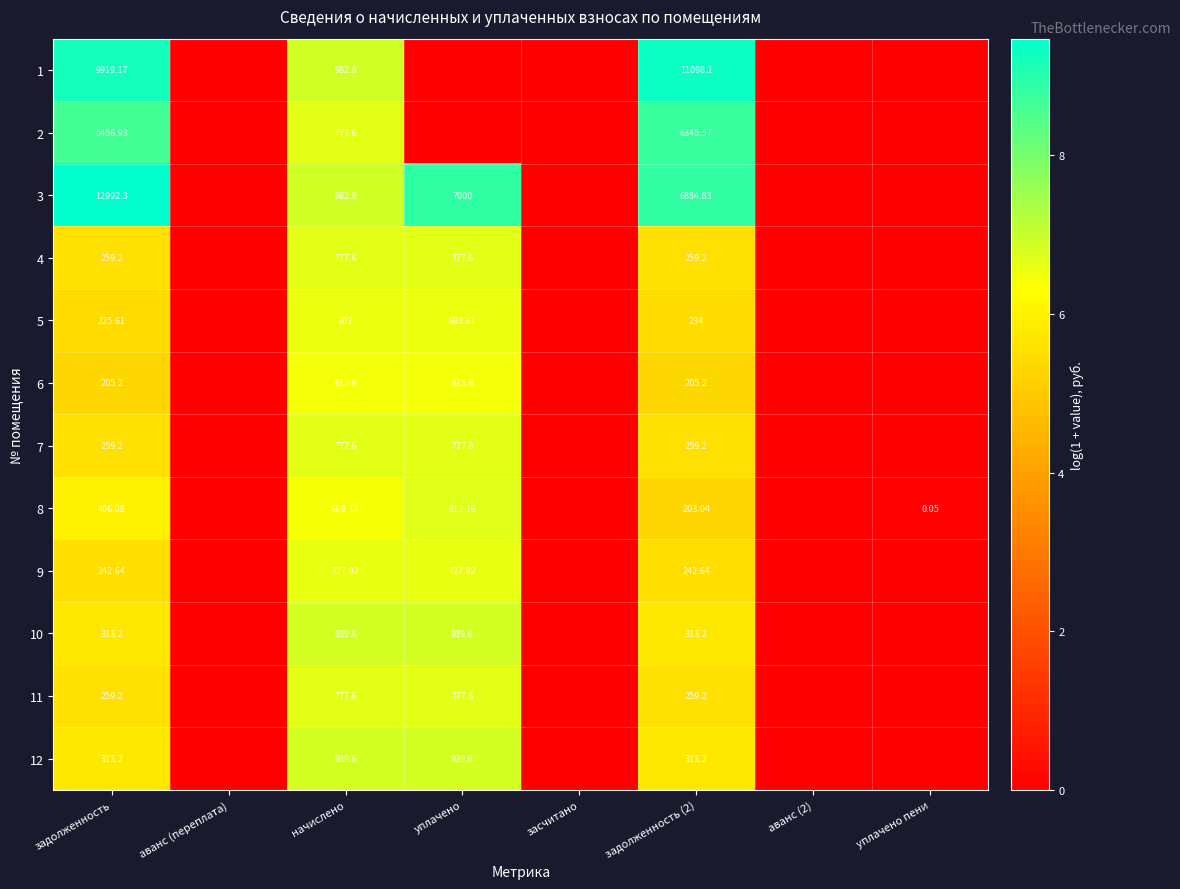

At which category is the sum across all series the highest?

начислено